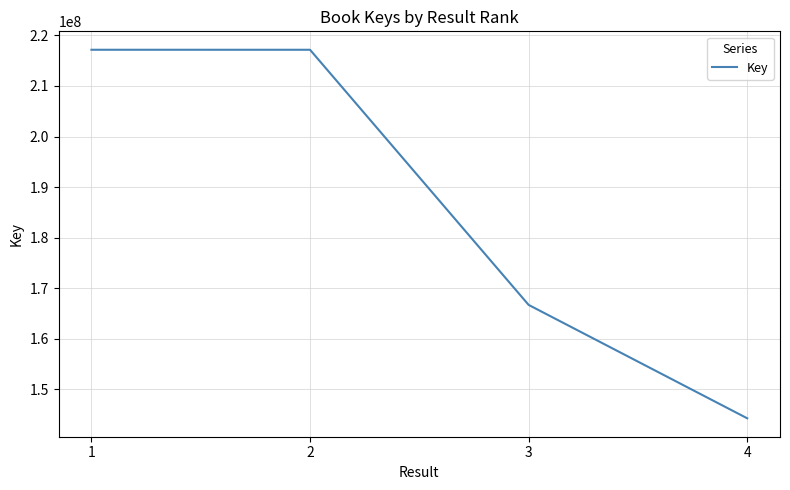

Where does the data first go above 217173026?

1